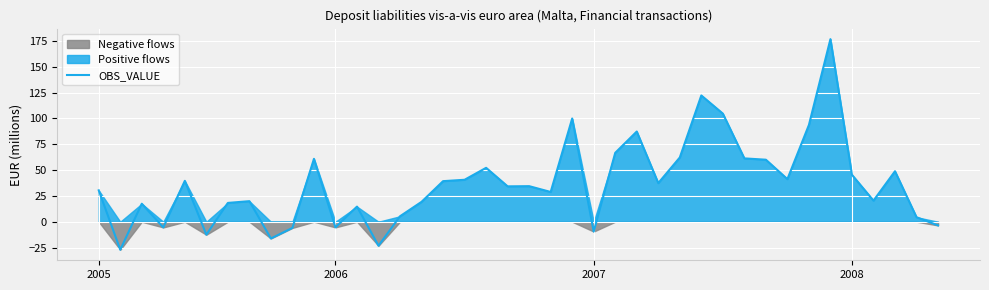

Rank the categories by value from highest to lowest.

34, 28, 29, 22, 33, 25, 24, 27, 30, 10, 31, 18, 37, 35, 32, 17, 4, 16, 26, 20, 19, 2005, 21, 36, 7, 15, 6, 2007, 12, 14, 38, 39, 11, 2008, 9, 23, 5, 8, 13, 2006